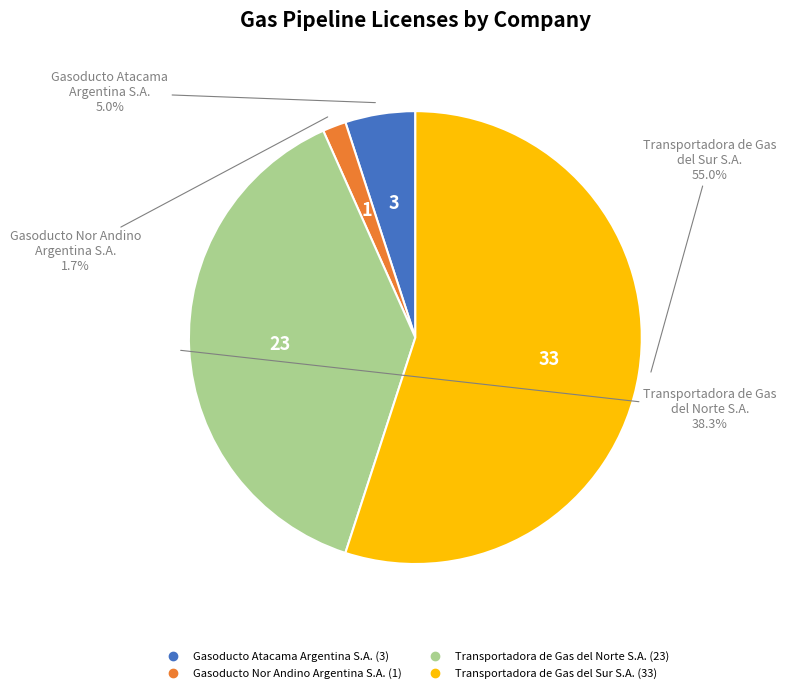

Is it true that Gasoducto Atacama Argentina S.A. is 5% of the pie?

True